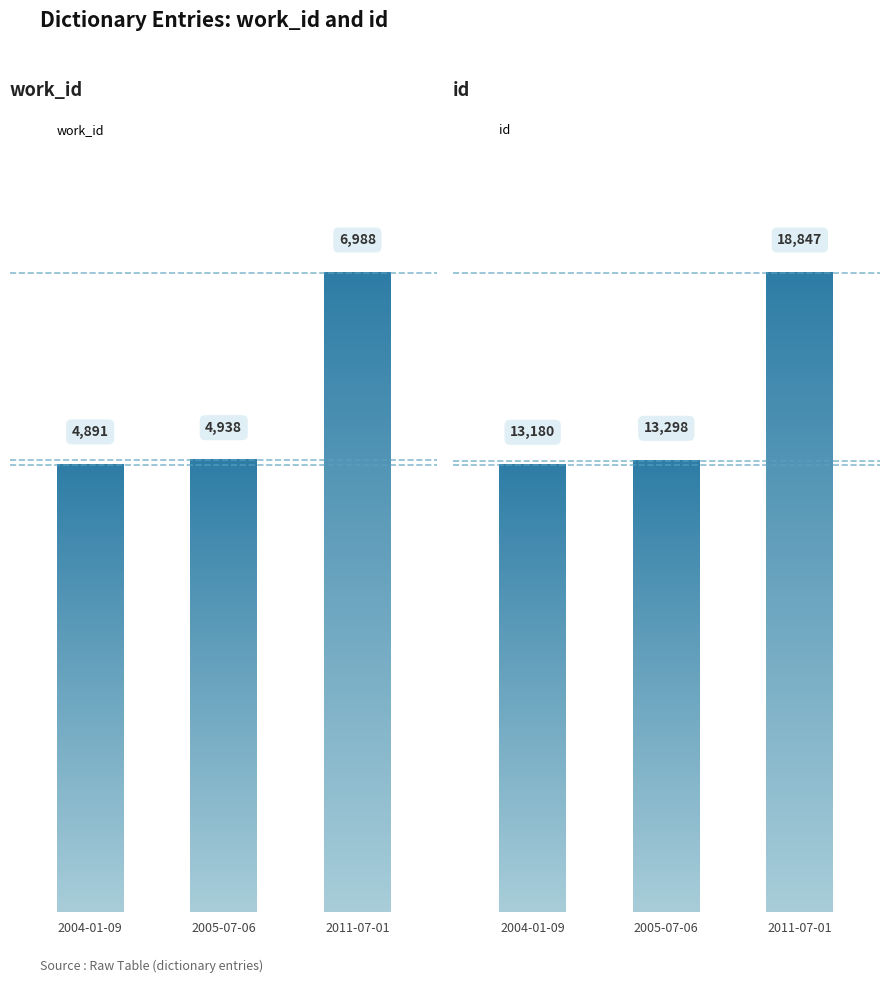

What is the average value of the id series?

15108